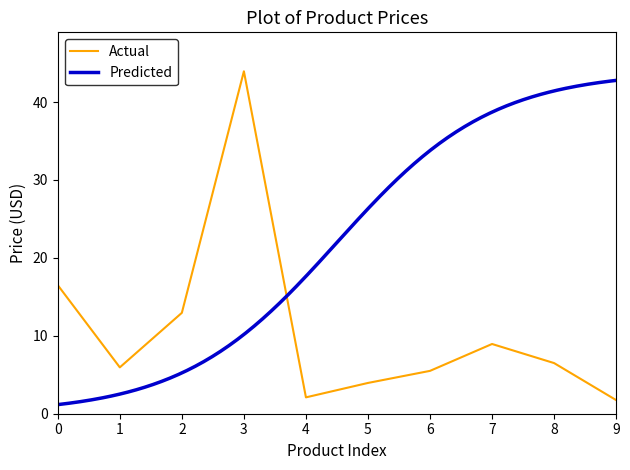

Is it true that Actual equals 6.0 at 1?

True